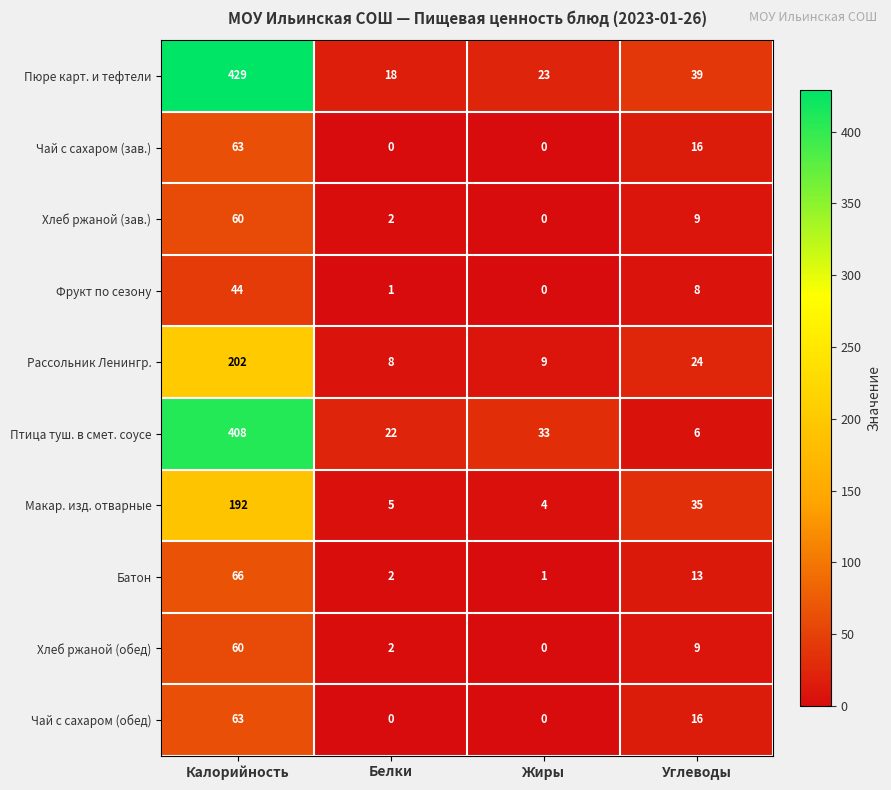

Is it true that Макар. изд. отварные equals 35 at Углеводы?

True